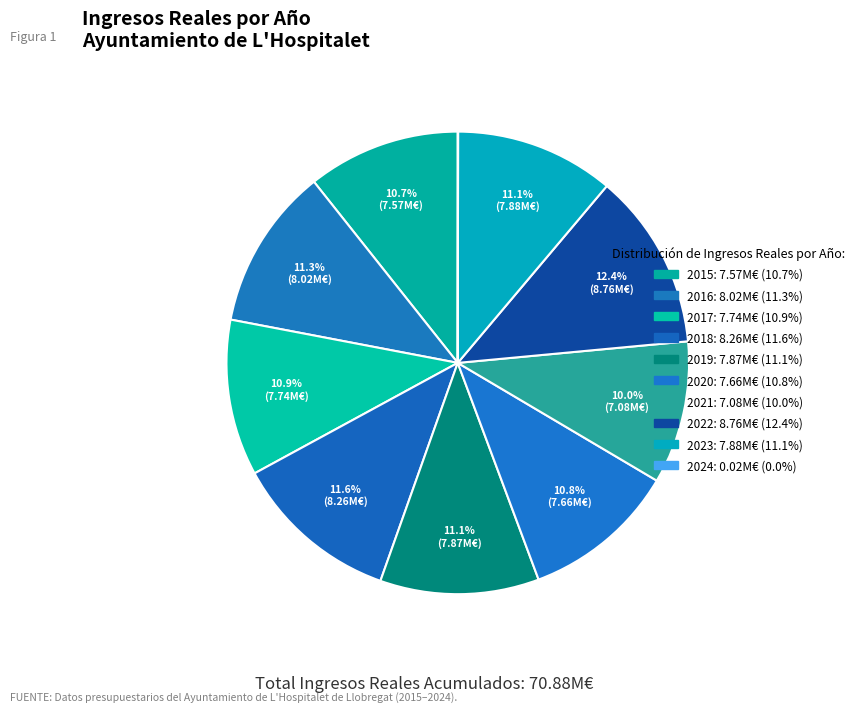

To the nearest percent, what is the difference between the largest and smallest slice percentages?

12%